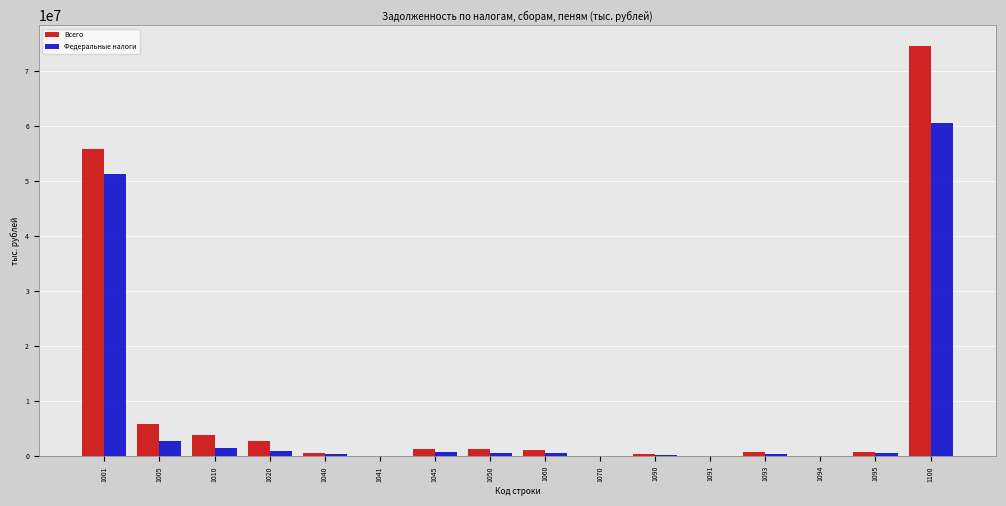

Is the value of Всего at 1091 greater than the value of Федеральные налоги at 1100?

No